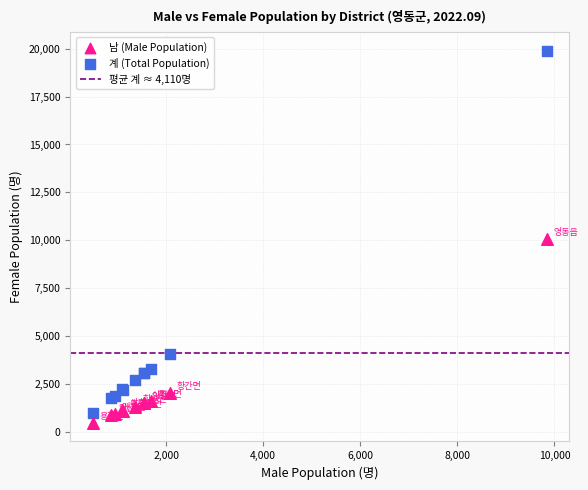

In the 계 (Total Population) series, what Y value is closest to 10433?

4087